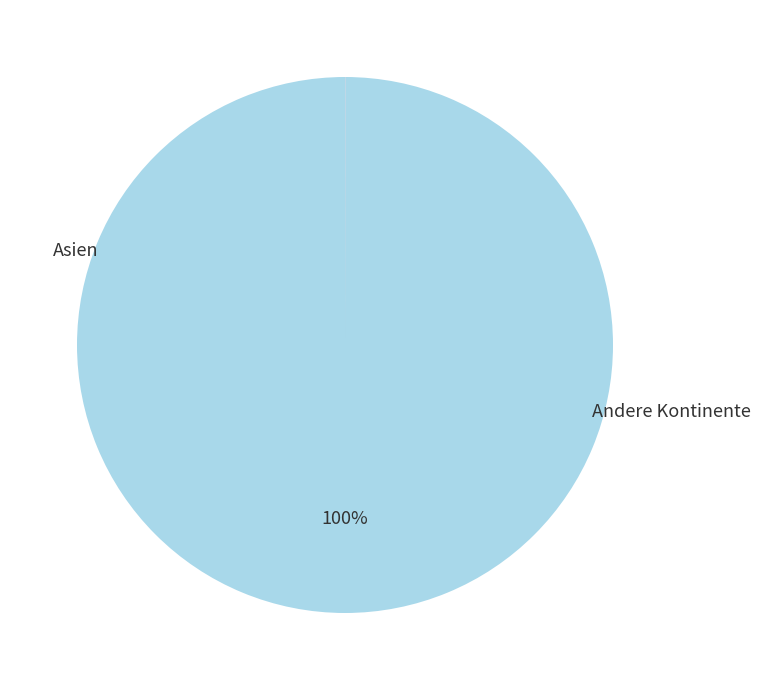

Is there any slice that represents more than half of the pie?

Yes